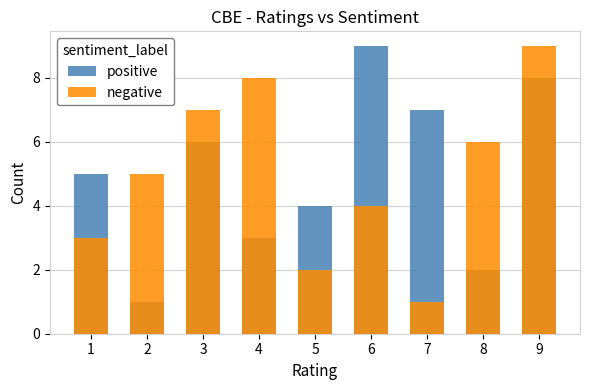

Reading left to right, list all the values displayed in this chart.

positive: 1=5	2=1	3=6	4=3	5=4	6=9	7=7	8=2	9=8
negative: 1=3	2=5	3=7	4=8	5=2	6=4	7=1	8=6	9=9